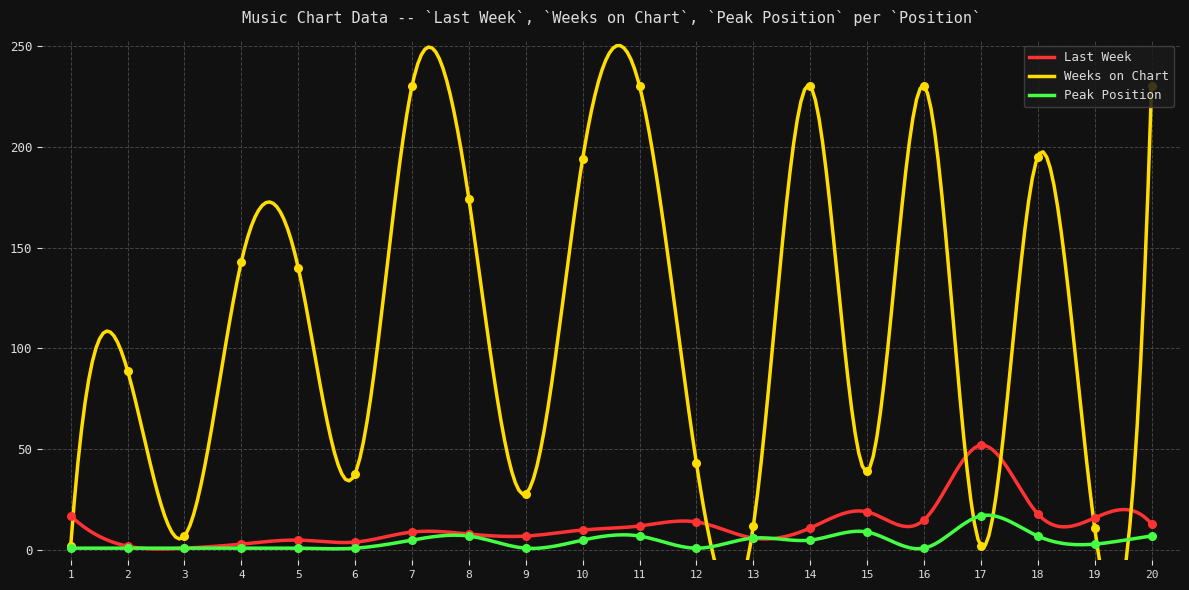

Which series has the widest spread of Y values?

Weeks on Chart